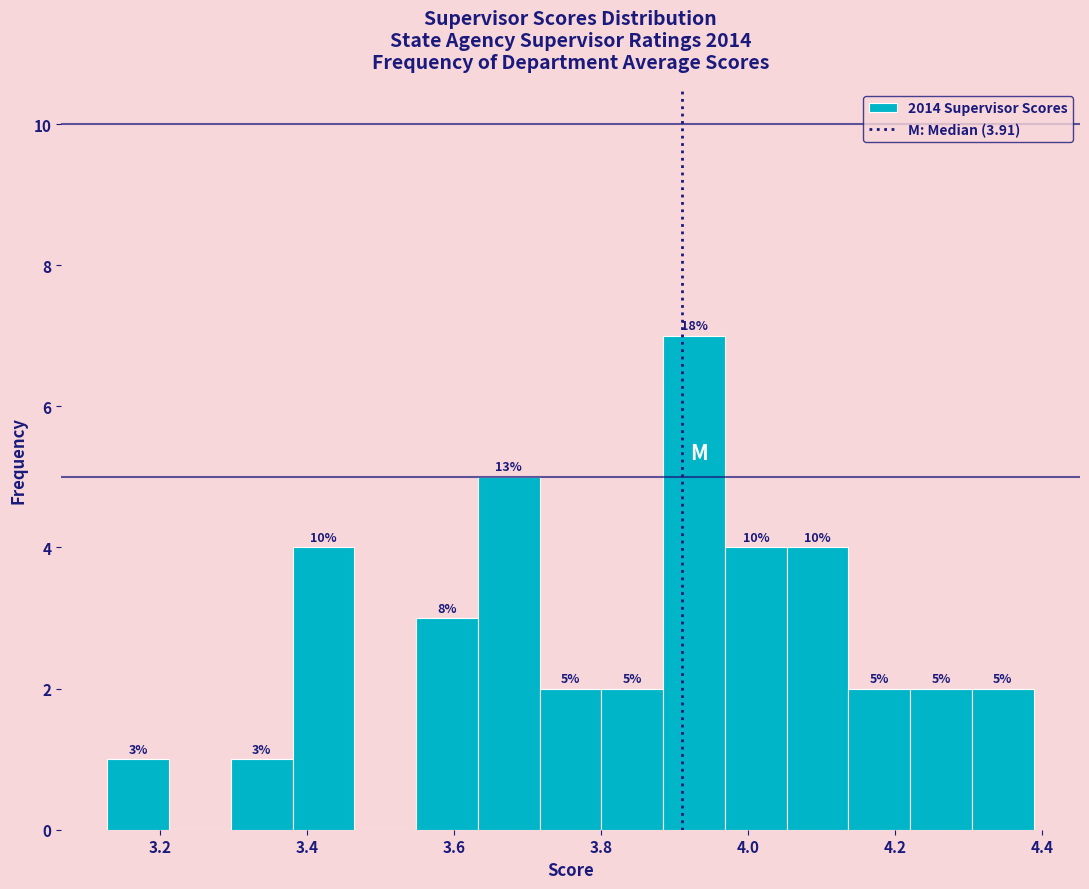

Which range on the x-axis has the tallest bar?

3.88 to 3.96